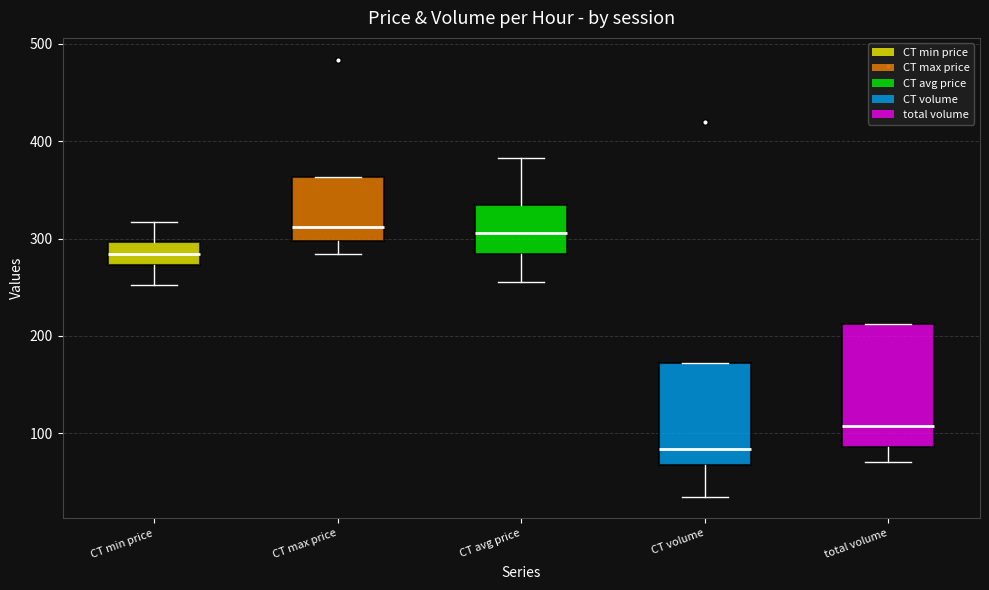

Reading left to right, transcribe this box plot: for each box, give where its median line is, the range the box spans, and where its two whiskers end, as read against the y-axis. The values are not printed on the chart, so give them approximately, as read against the axis.

CT min price: median 280, box 270 to 300, whiskers 250 to 320
CT max price: median 310, box 300 to 360, whiskers 280 to 360
CT avg price: median 310, box 280 to 330, whiskers 260 to 380
CT volume: median 80, box 70 to 170, whiskers 40 to 170
total volume: median 110, box 90 to 210, whiskers 70 to 210